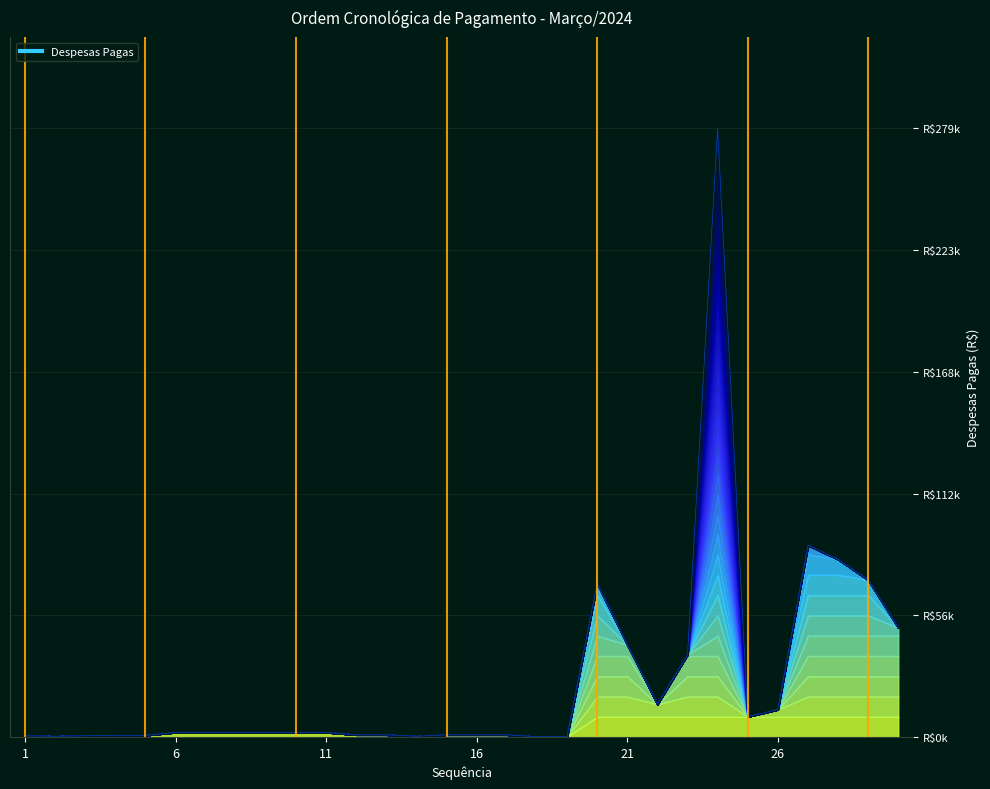

How many series are shown in this chart?

1